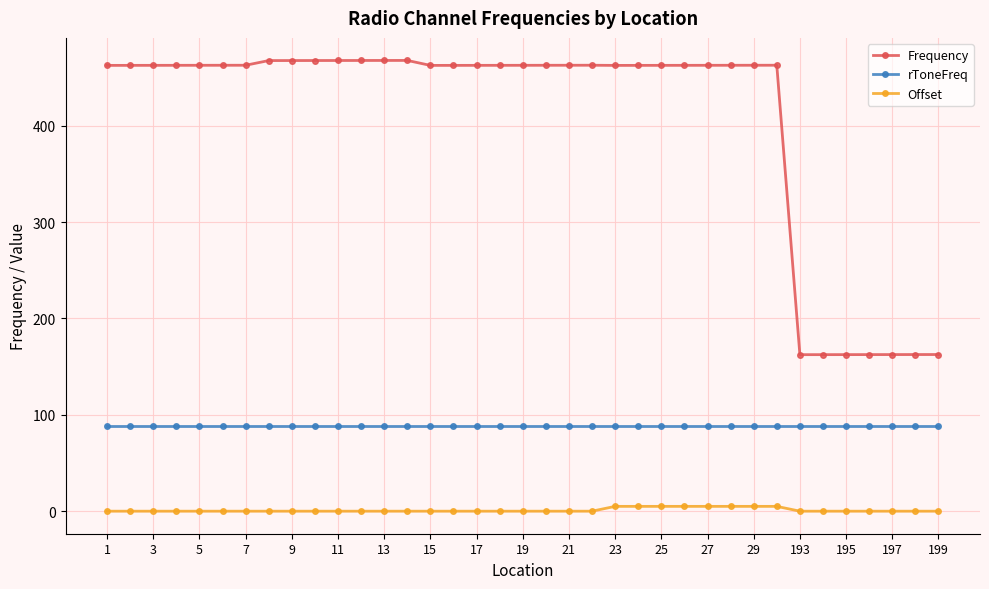

What is the value of the Frequency point at the 5th from the left?

462.7